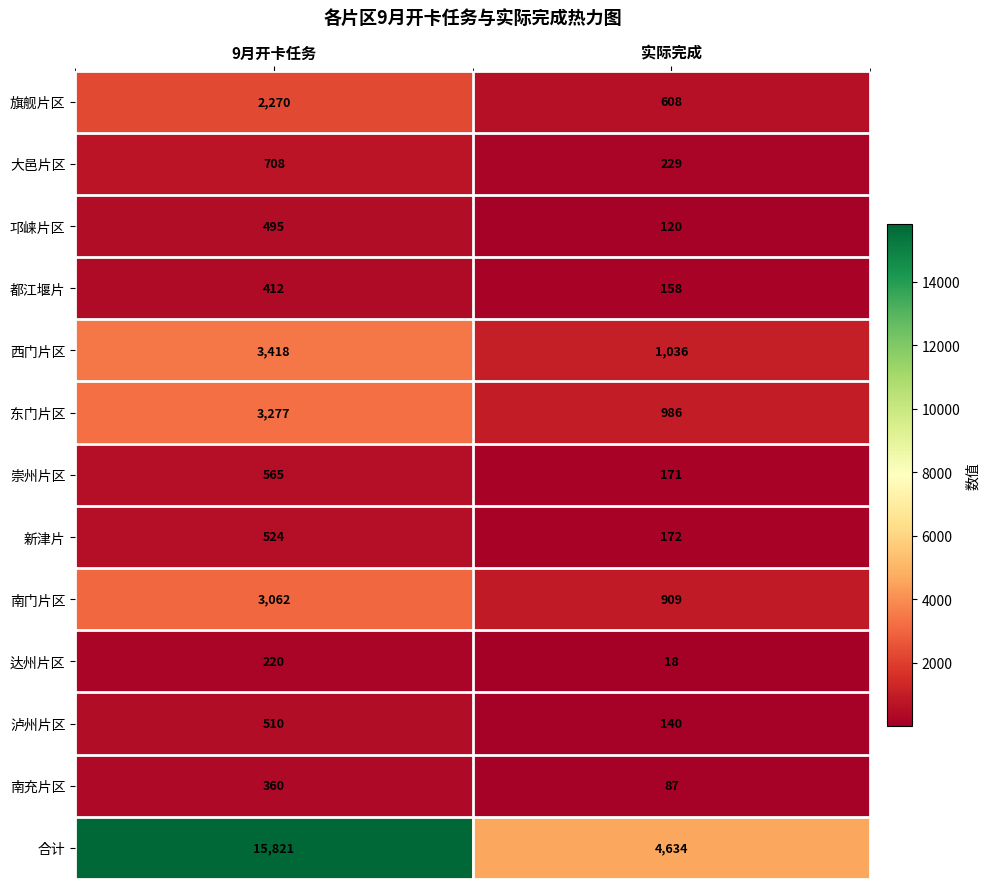

Which series has the largest range (max minus min)?

合计